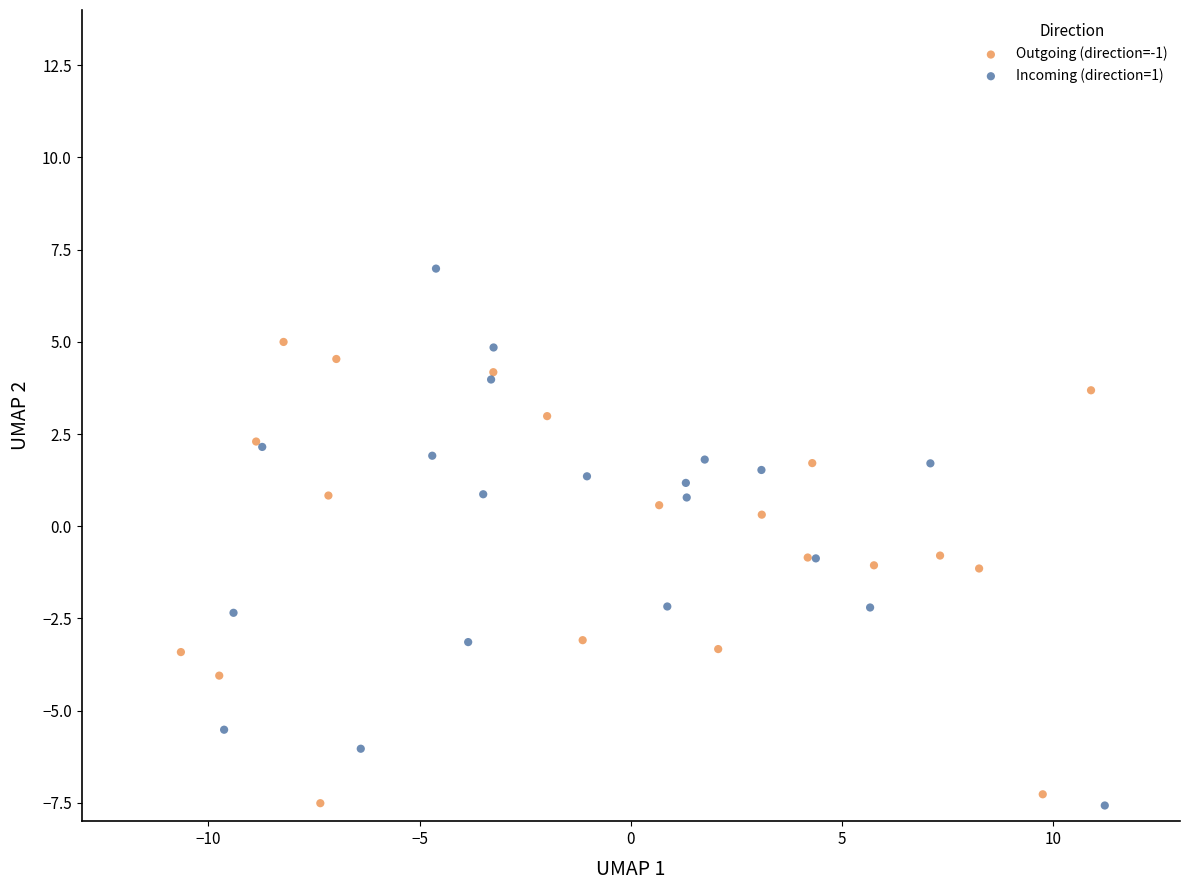

Which series has the widest spread of Y values?

Incoming (direction=1)